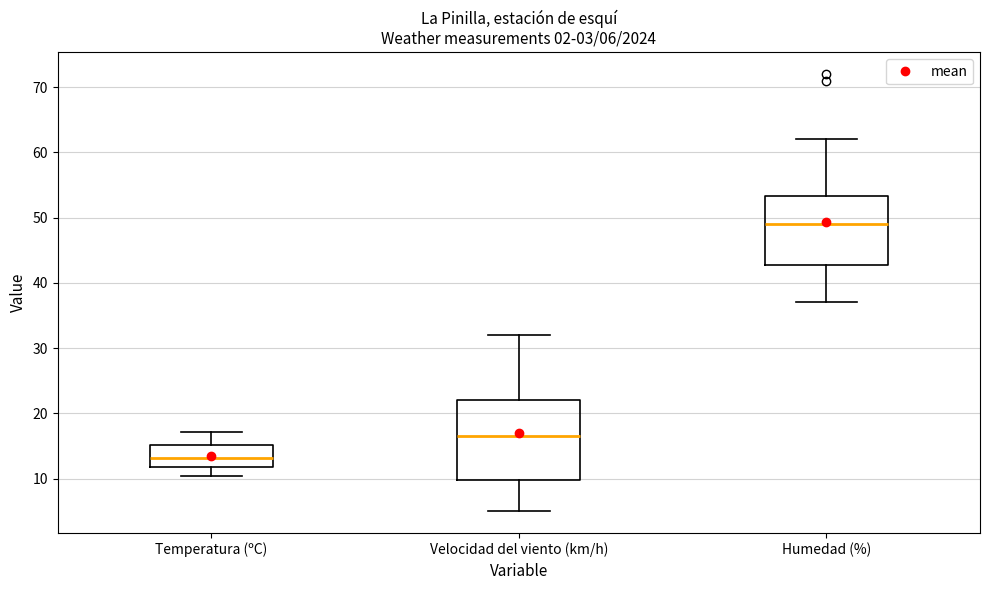

Comparing the boxes themselves (not the whiskers), which one is the tallest?

Velocidad del viento (km/h)